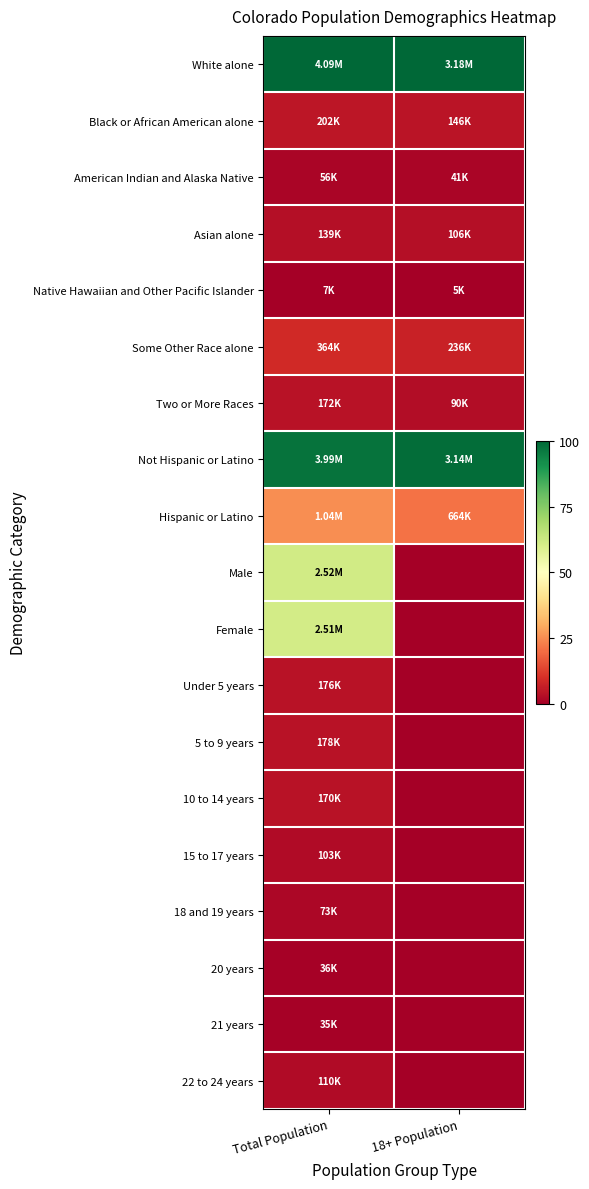

Reading right to left, list all the values displayed in this chart.

White alone: 18+ Population=100.0	Total Population=100.0
Black or African American alone: 18+ Population=4.6	Total Population=4.8
American Indian and Alaska Native: 18+ Population=1.3	Total Population=1.2
Asian alone: 18+ Population=3.3	Total Population=3.2
Native Hawaiian and Other Pacific Islander: 18+ Population=0.1	Total Population=0.0
Some Other Race alone: 18+ Population=7.4	Total Population=8.8
Two or More Races: 18+ Population=2.8	Total Population=4.1
Not Hispanic or Latino: 18+ Population=98.7	Total Population=97.6
Hispanic or Latino: 18+ Population=20.9	Total Population=25.3
Male: 18+ Population=0.0	Total Population=61.6
Female: 18+ Population=0.0	Total Population=61.3
Under 5 years: 18+ Population=0.0	Total Population=4.2
5 to 9 years: 18+ Population=0.0	Total Population=4.2
10 to 14 years: 18+ Population=0.0	Total Population=4.0
15 to 17 years: 18+ Population=0.0	Total Population=2.4
18 and 19 years: 18+ Population=0.0	Total Population=1.6
20 years: 18+ Population=0.0	Total Population=0.7
21 years: 18+ Population=0.0	Total Population=0.7
22 to 24 years: 18+ Population=0.0	Total Population=2.5